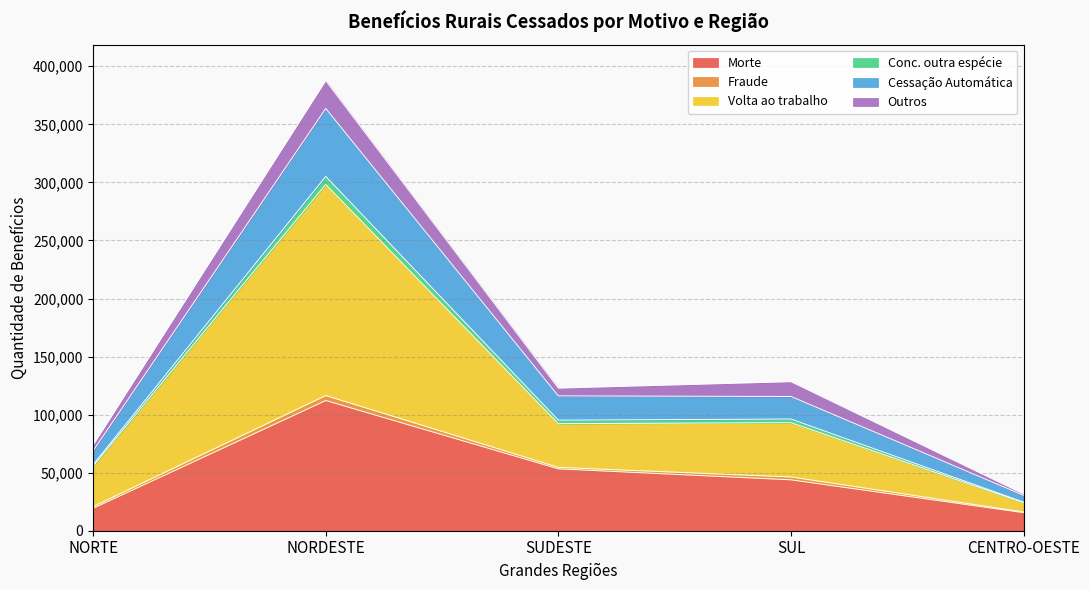

Does the chart have visible grid lines?

Yes